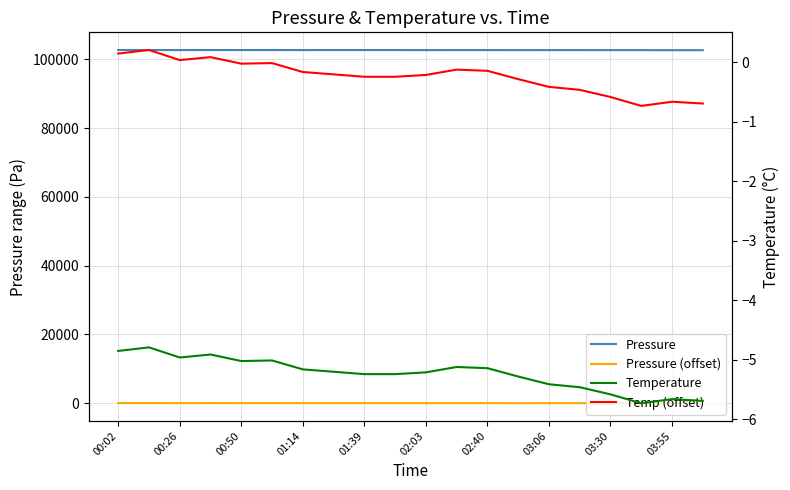

Is this an area chart (filled region under the line)?

No